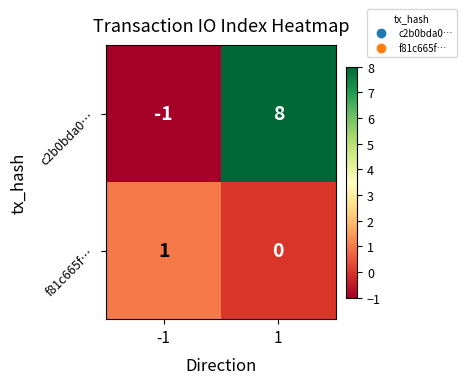

At which category is the sum across all series the highest?

1